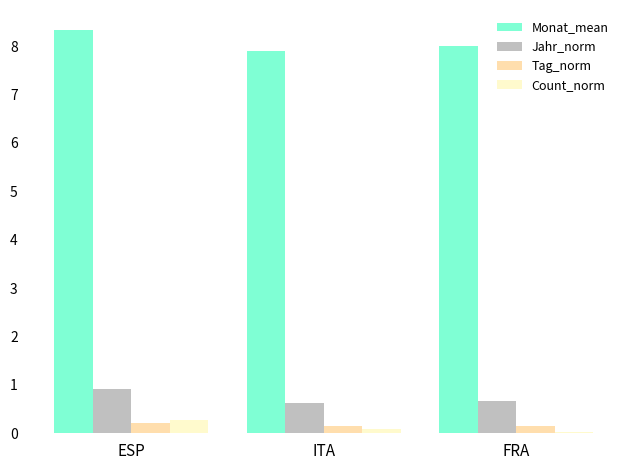

What is the difference between the maximum and minimum values in the Monat_mean series?

0.4